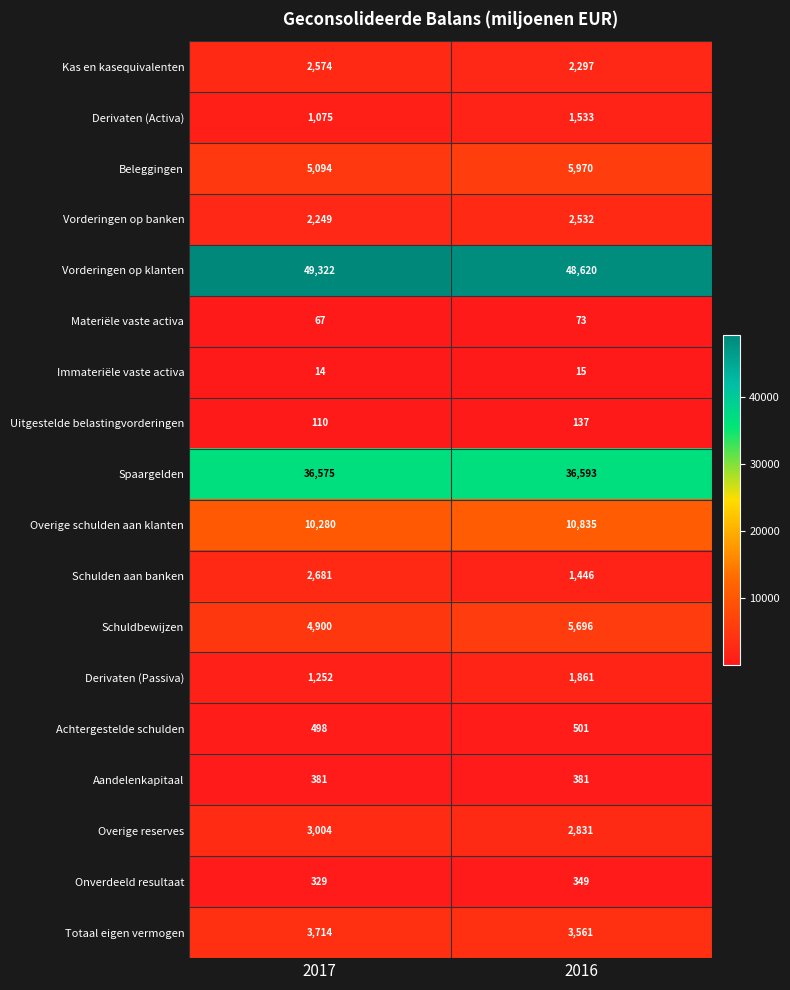

Which series has the widest spread of values?

Schulden aan banken